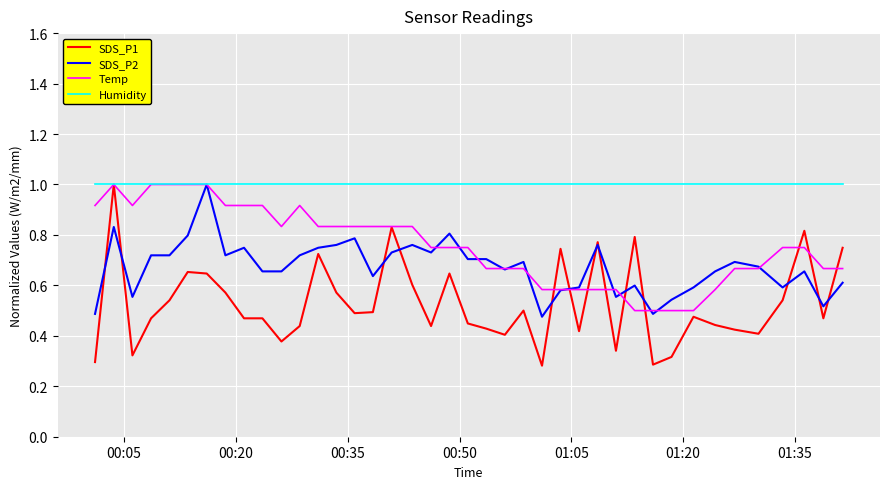

Which series has the largest range (max minus min)?

SDS_P1